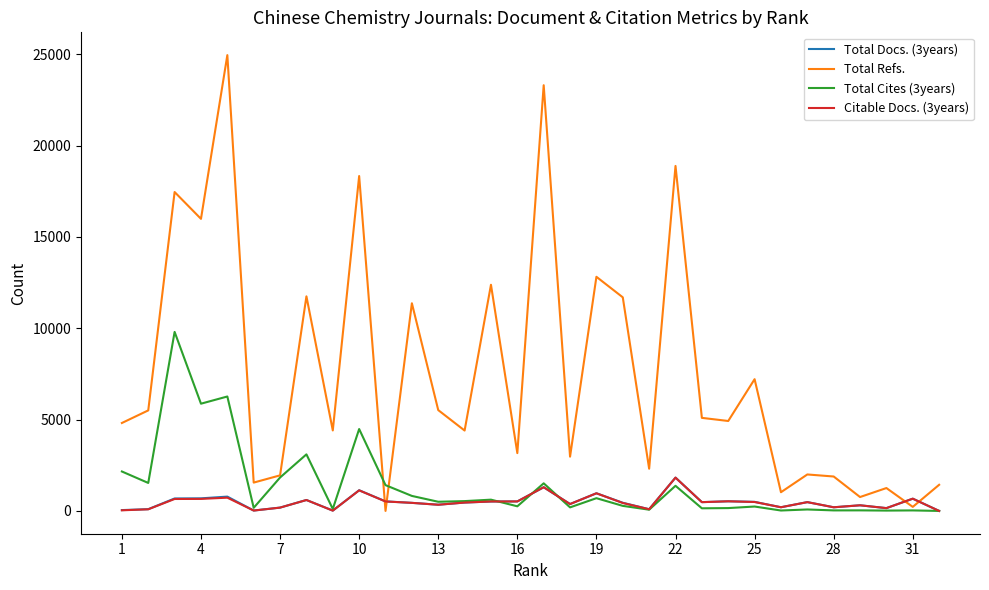

What is the sum of all Total Refs. values?

241383